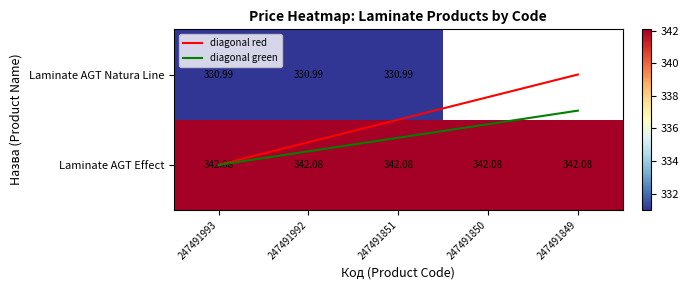

Is the value of Laminate AGT Natura Line at 247491849 greater than the value of Laminate AGT Effect at 247491992?

No